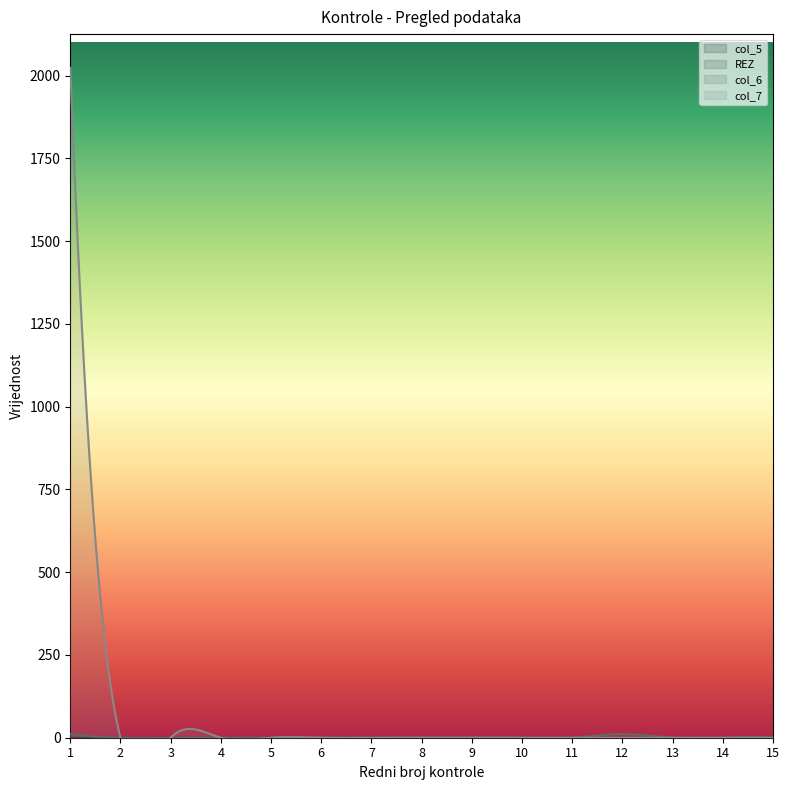

Which series has the widest spread of values?

col_7